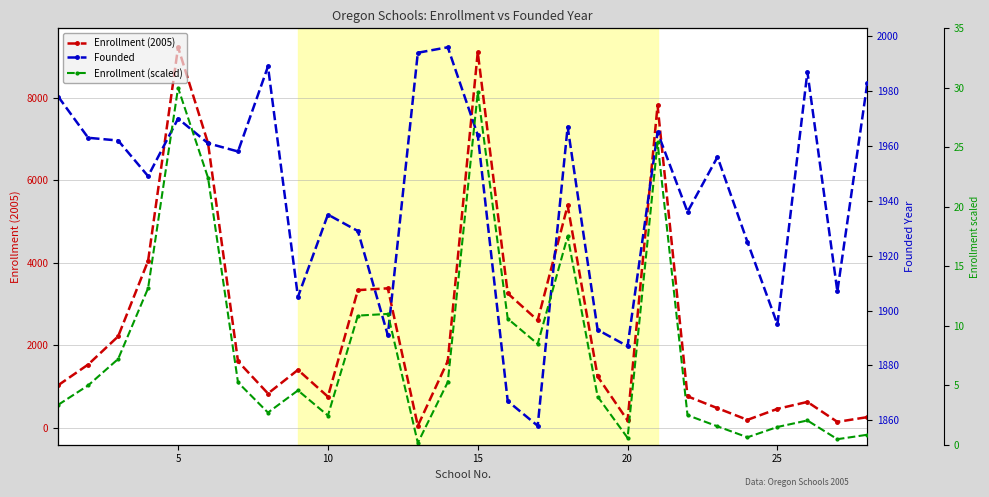

What is the value of the Enrollment (scaled) point at the 21st from the left?

30.0